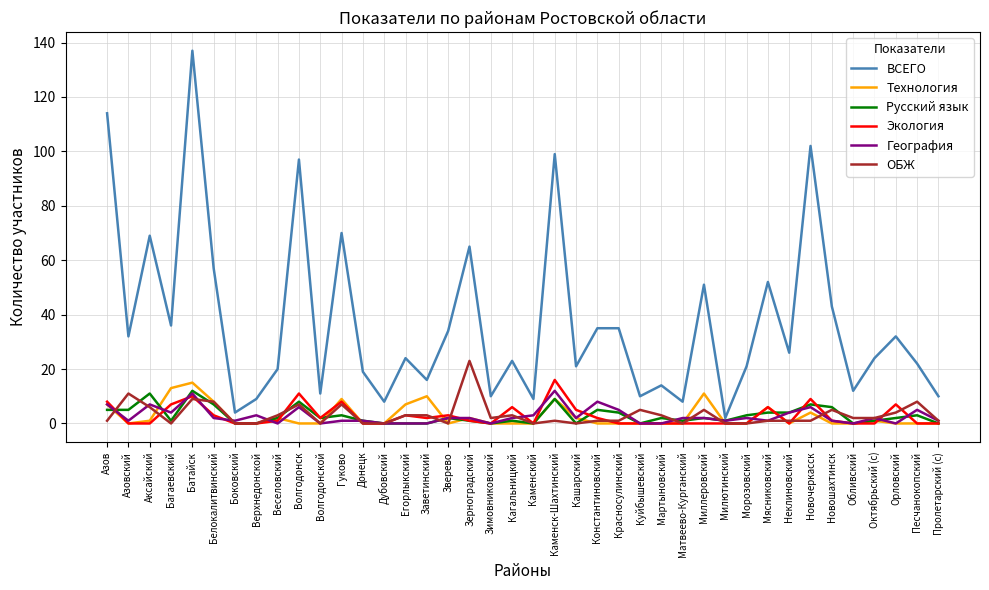

Which series has the largest range (max minus min)?

ВСЕГО